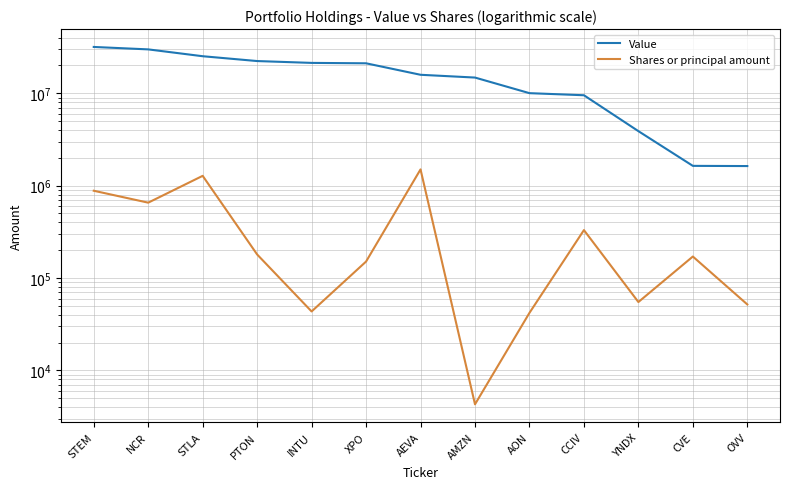

True or false: Shares or principal amount and Value cross at least once.

False